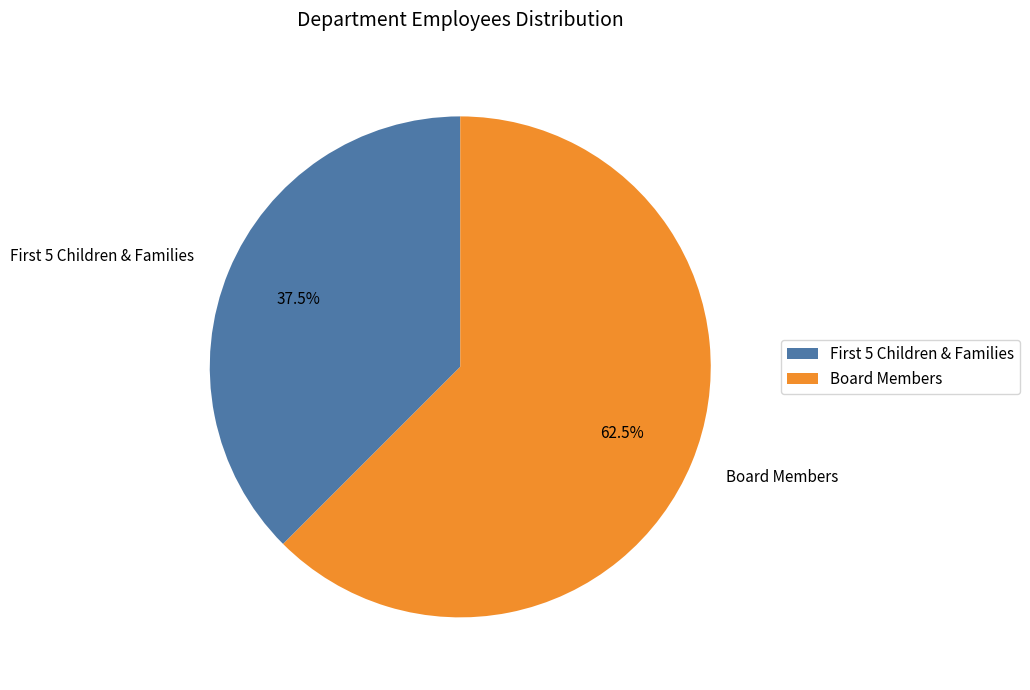

Count the number of slices in the pie.

2